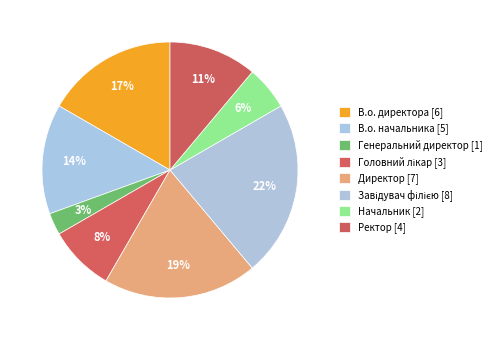

Between Начальник and В.о. начальника, which is larger?

В.о. начальника